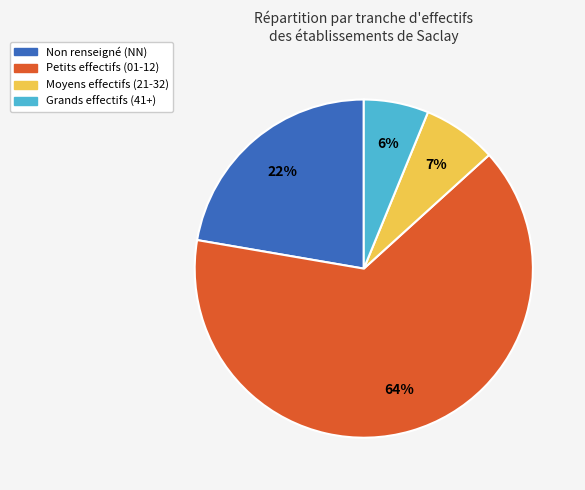

Rank the categories by value from highest to lowest.

Petits effectifs (01-12), Non renseigné (NN), Moyens effectifs (21-32), Grands effectifs (41+)